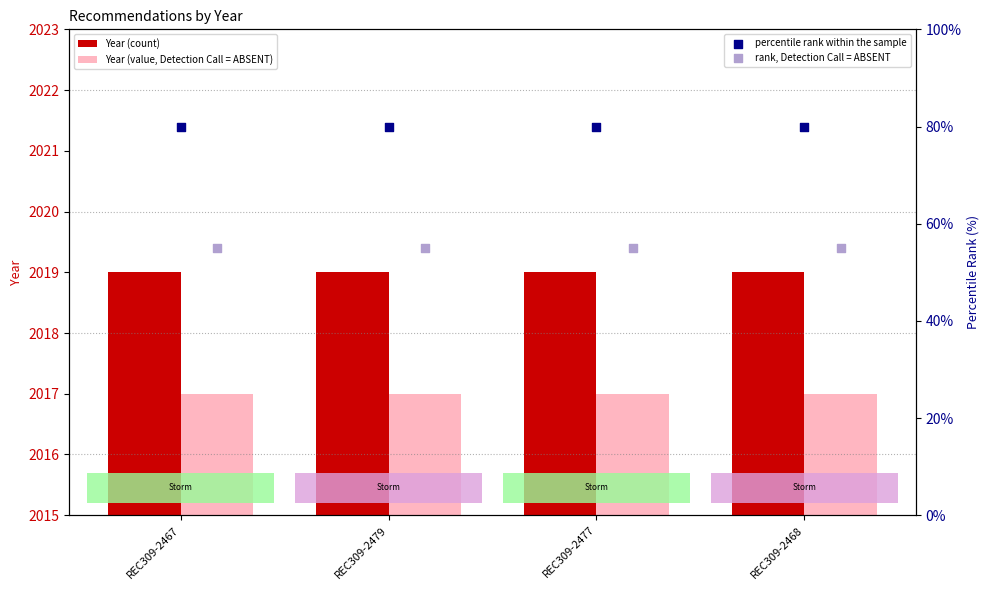

Is the value of Year (count) at REC309-2468 greater than the value of Year (value, Detection Call = ABSENT) at REC309-2479?

Yes